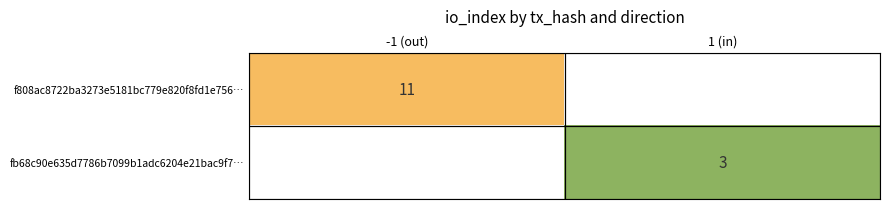

Is it true that fb68c90e635d7786b7099b1adc6204e21bac9f7… equals 3 at 1 (in)?

True